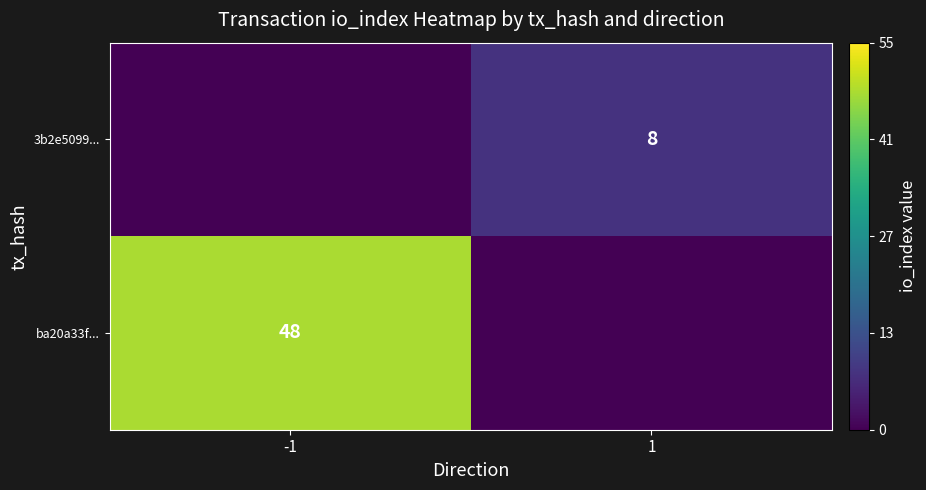

Which category has the lowest value across all series?

1